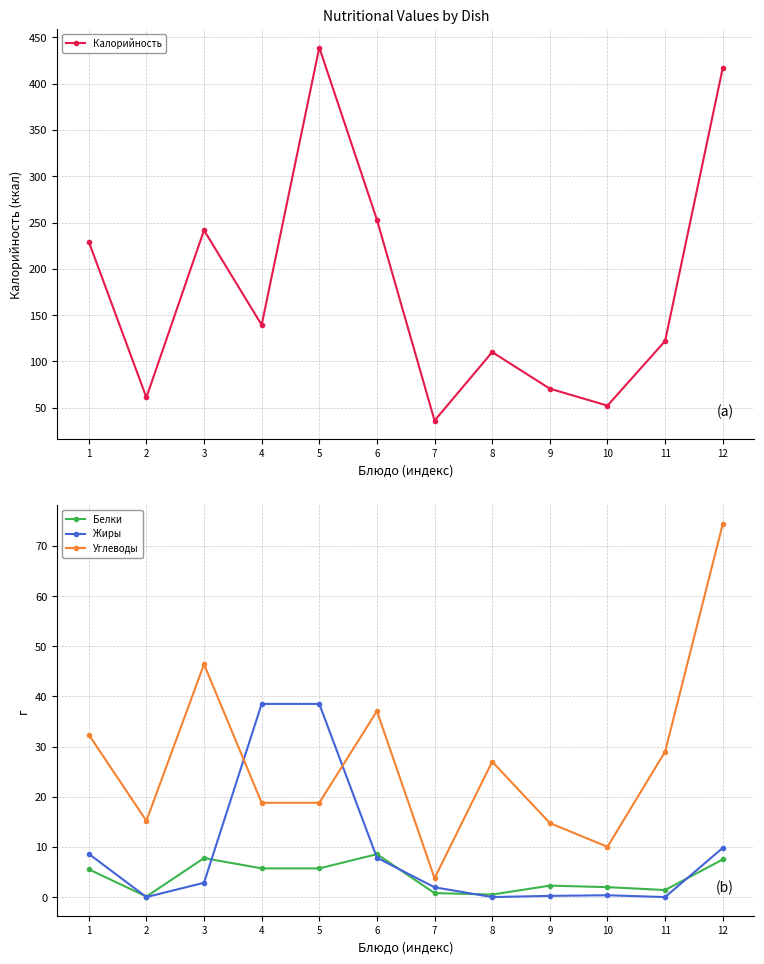

What is the sum of the Углеводы values at 2 and 9?

30.0